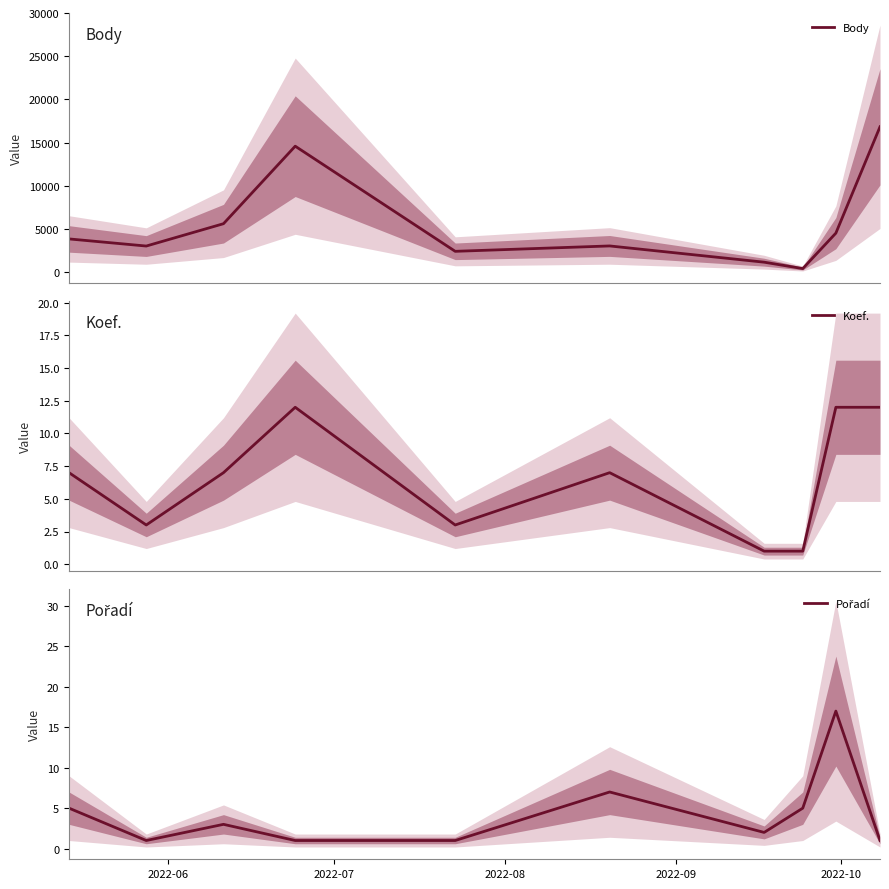

What is the maximum value for Body?

16824